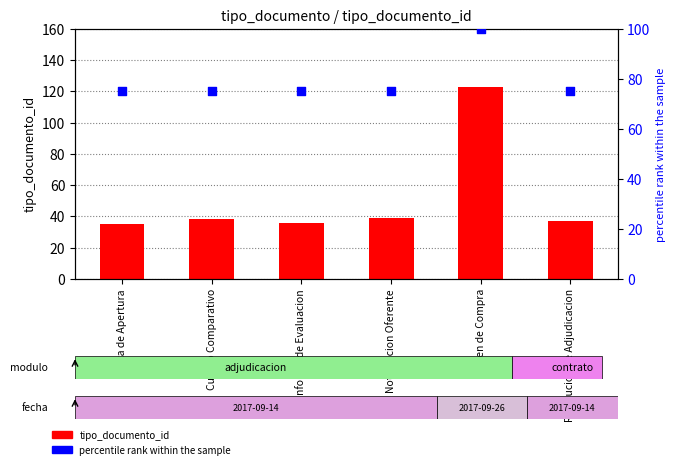

Which series reaches the minimum Y coordinate?

tipo_documento_id